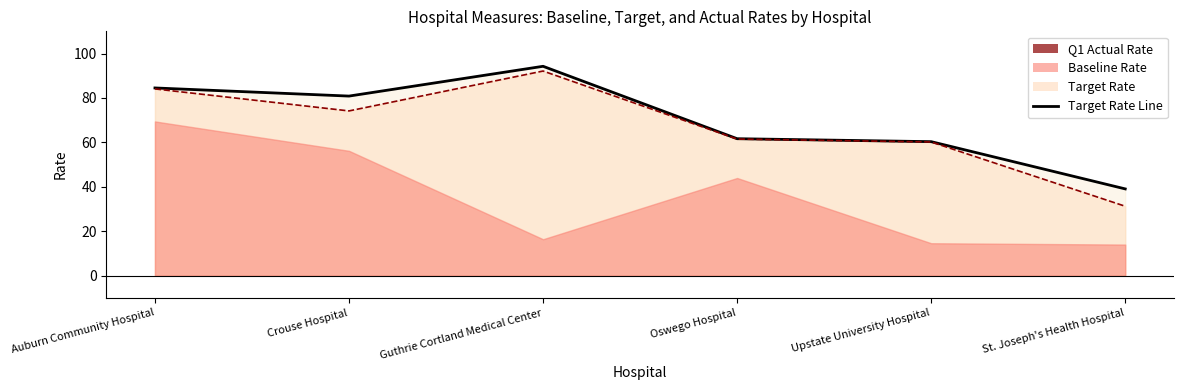

Which series changed the most between Crouse Hospital and St. Joseph's Health Hospital?

Baseline Rate Line